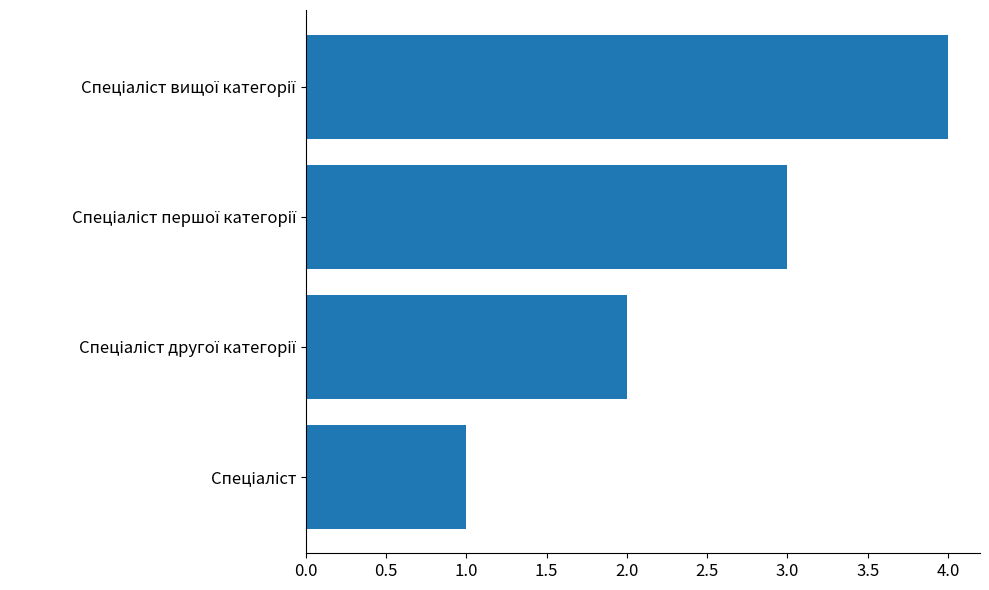

What is the difference between the maximum and minimum values?

3